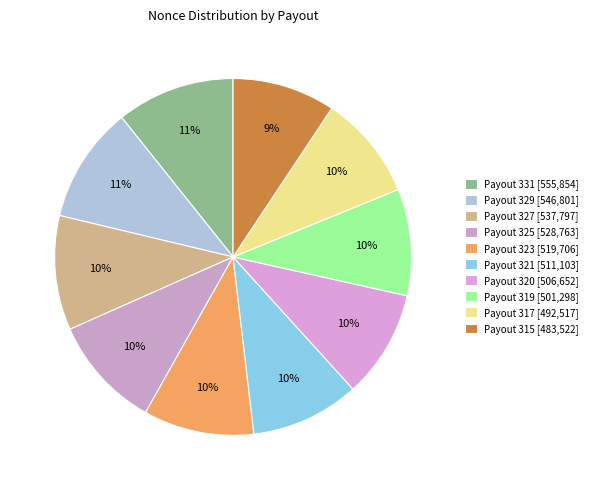

Is it true that Payout 317 is 2% of the pie?

False